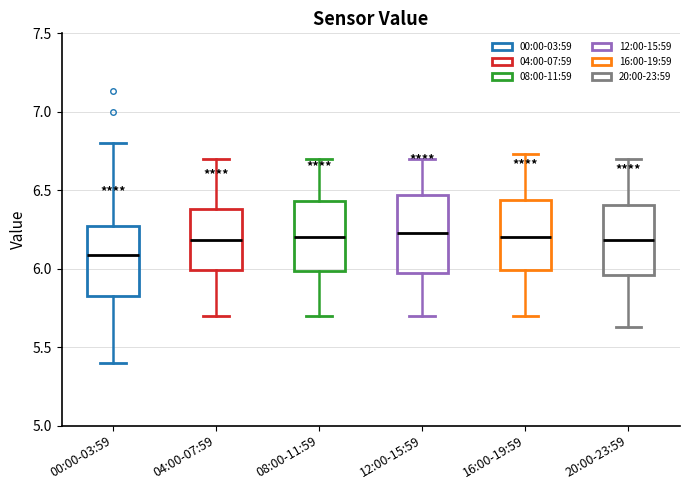

Comparing the boxes themselves (not the whiskers), which one is the tallest?

12:00-15:59